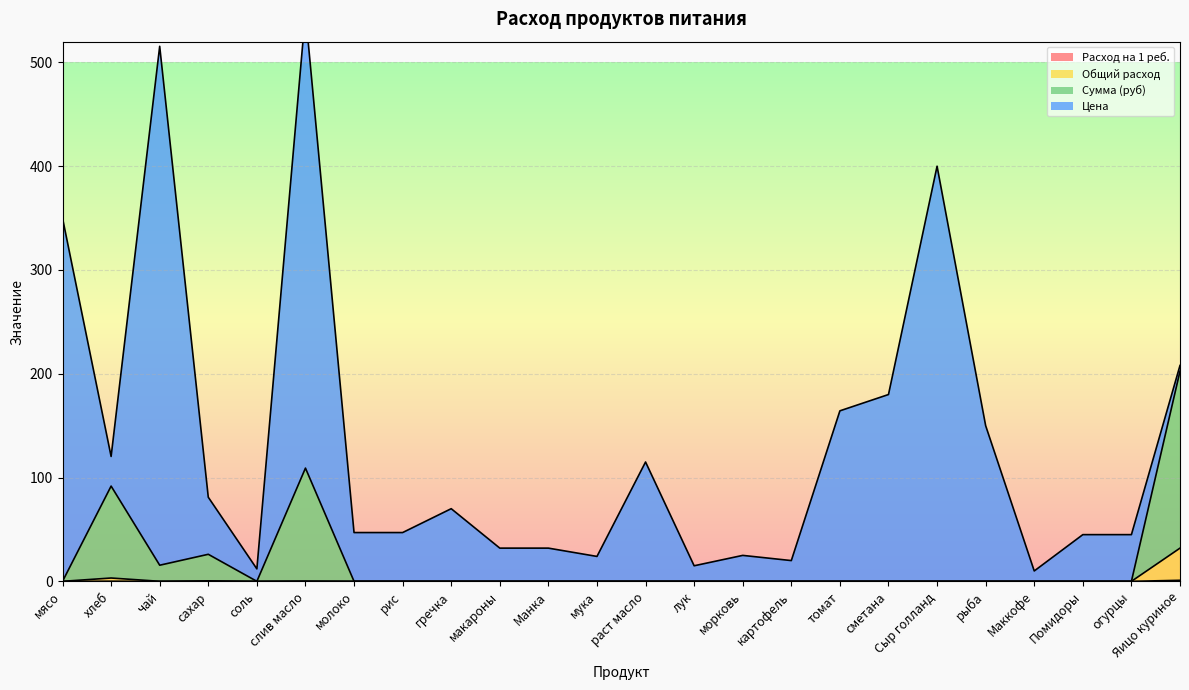

Is the value of Сумма (руб) at раст масло greater than the value of Расход на 1 реб. at Маккофе?

No